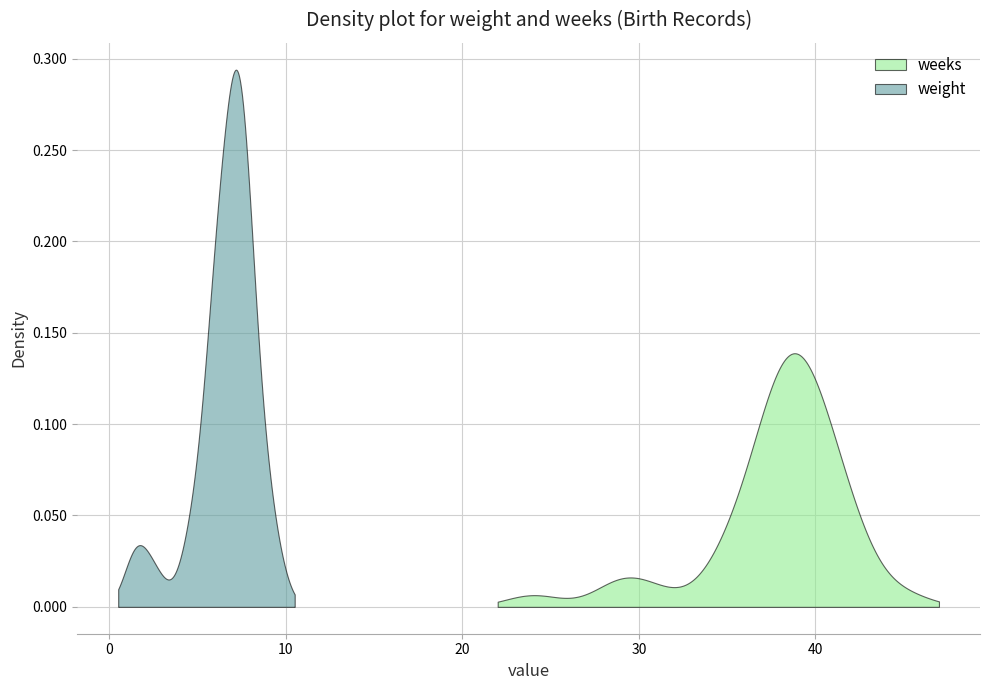

What is the sum of all weight values?

264.6